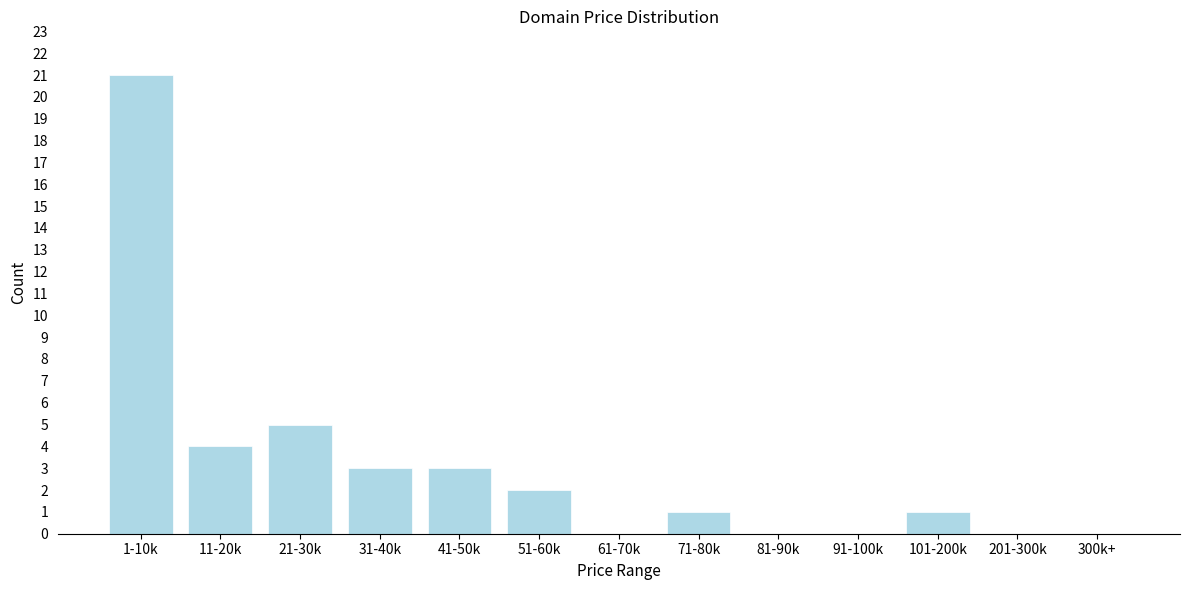

Reading left to right, what are all the values shown in this chart?

1-10k=21	11-20k=4	21-30k=5	31-40k=3	41-50k=3	51-60k=2	61-70k=0	71-80k=1	81-90k=0	91-100k=0	101-200k=1	201-300k=0	300k+=0